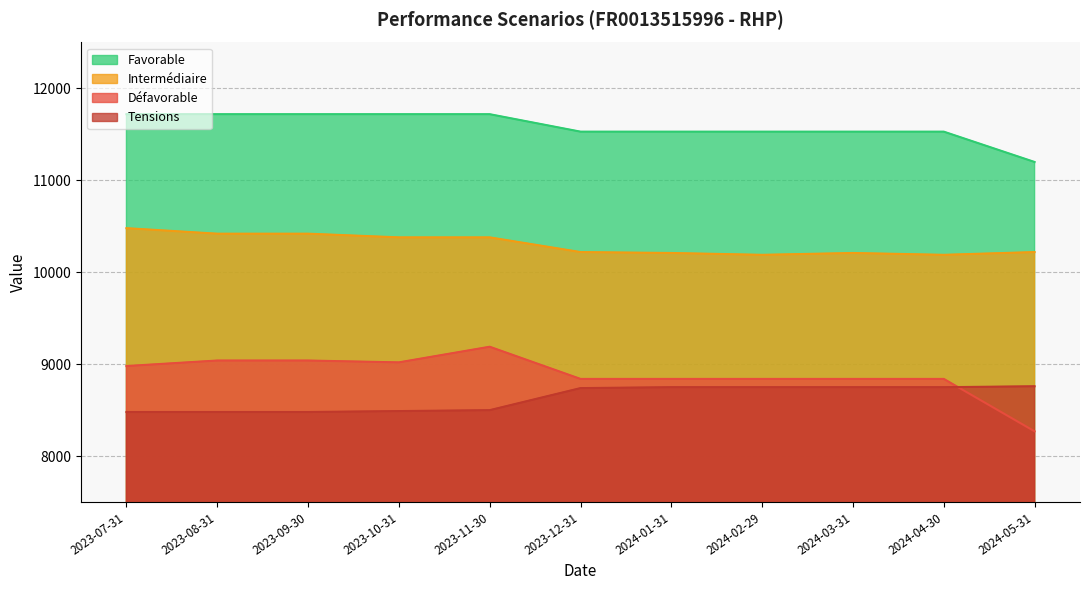

How many interior local valleys does the Défavorable series have?

1